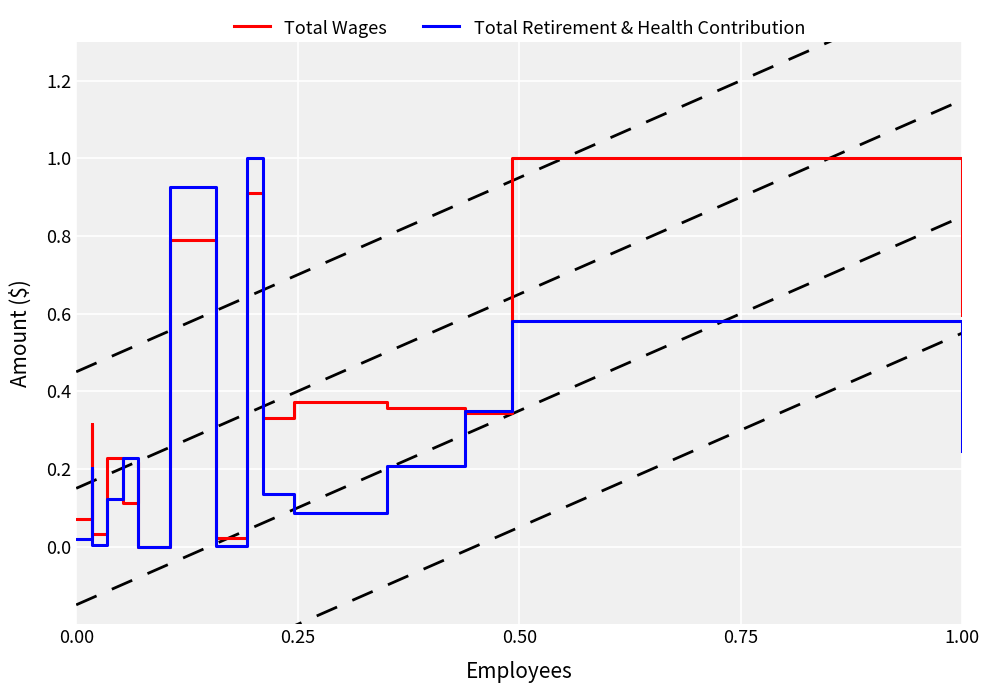

How many intersections are there between Total Retirement & Health Contribution and Total Wages?

7